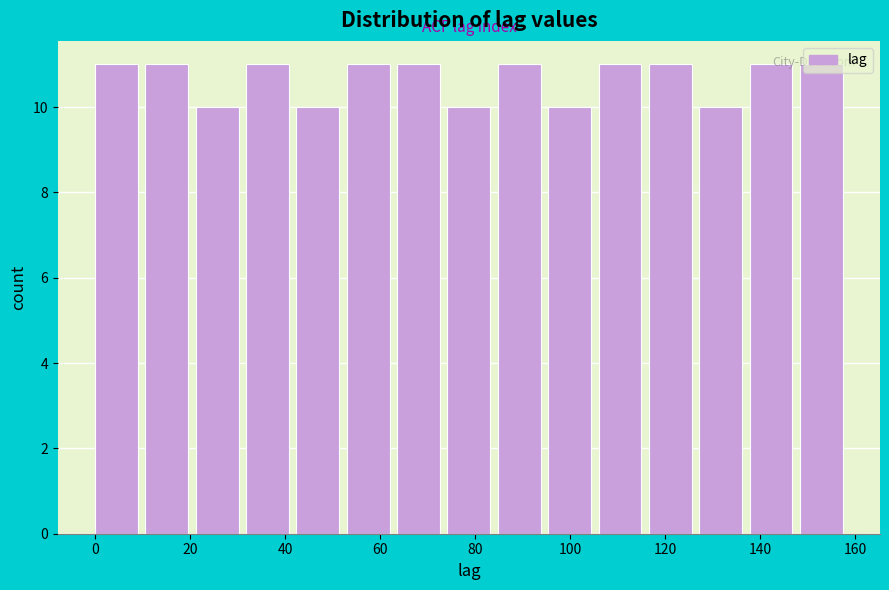

How tall is the bar that spans 95.4 to 106.0 on the x-axis? Neither the bar edges nor the heights are printed on the chart, so give them approximately, as read against the axes.

10